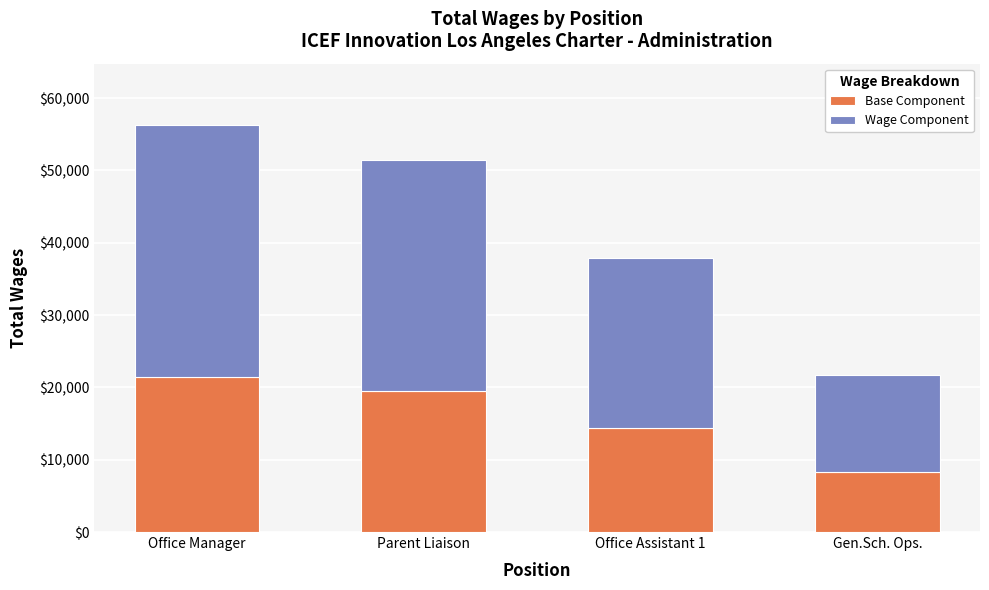

What is the minimum value for Base Component?

8249.8